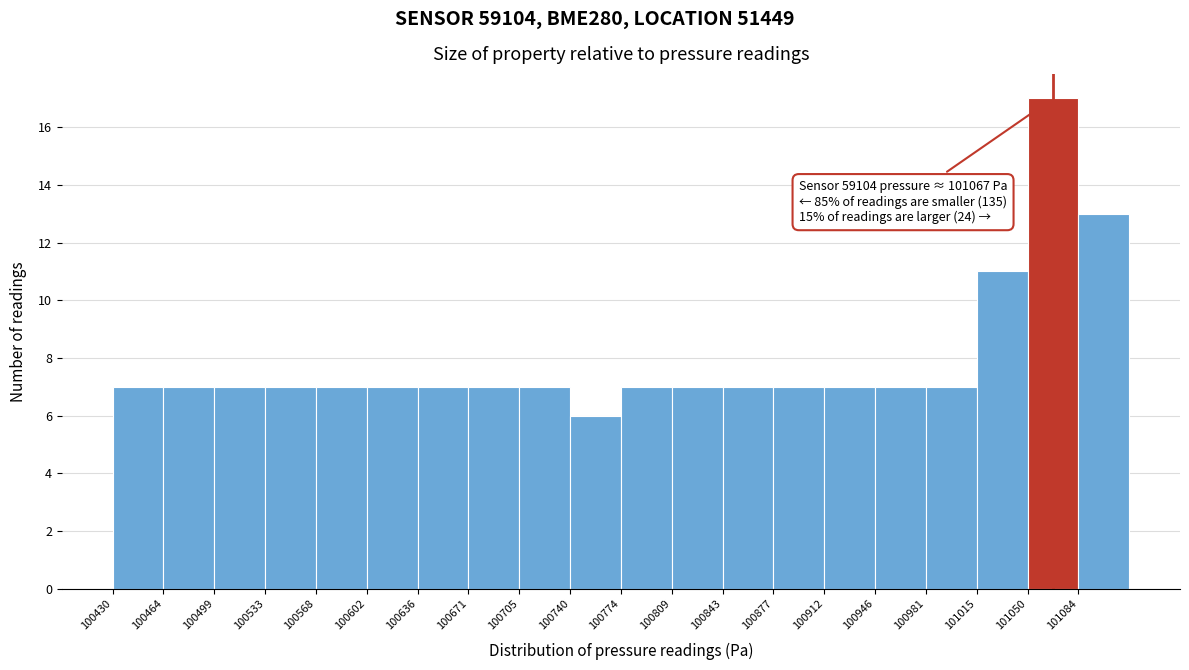

Which range on the x-axis has the tallest bar?

101050 to 101085